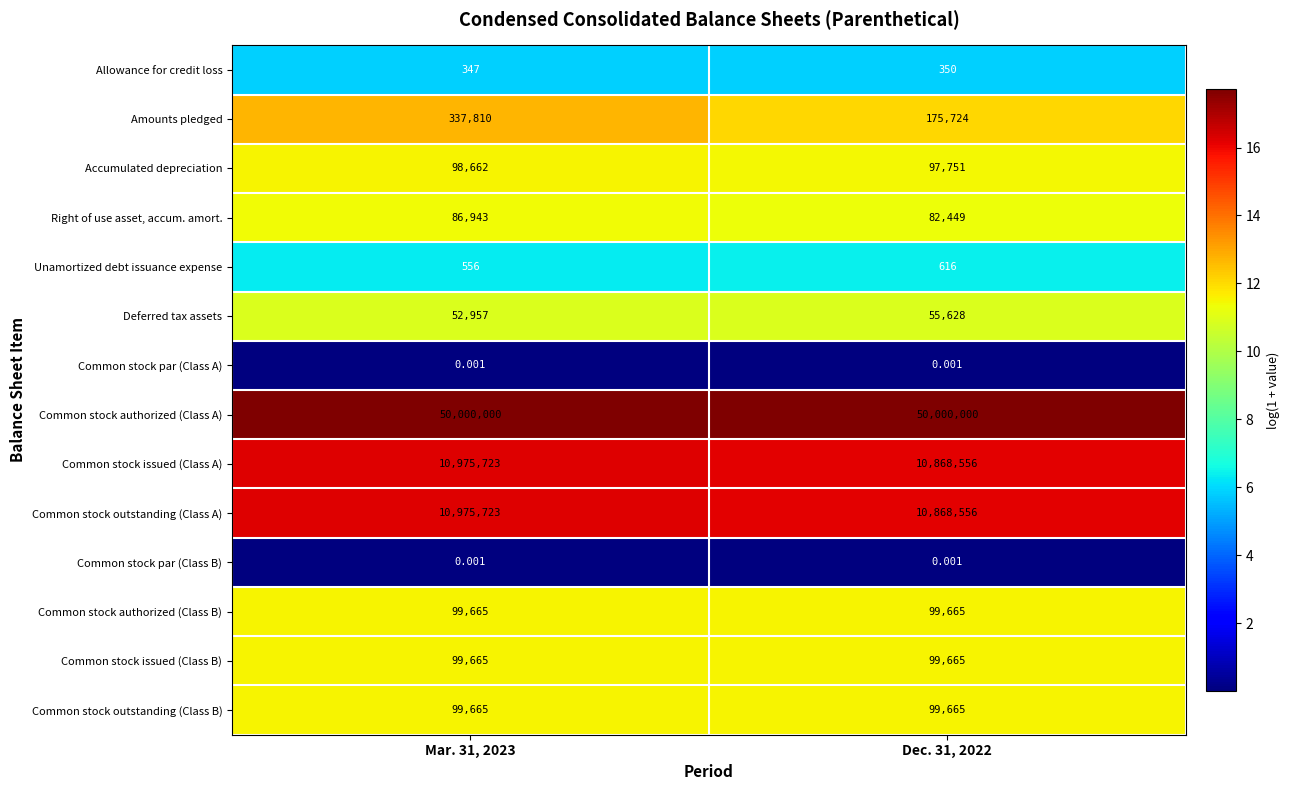

Between Mar. 31, 2023 and Dec. 31, 2022, which series saw the biggest shift?

Amounts pledged